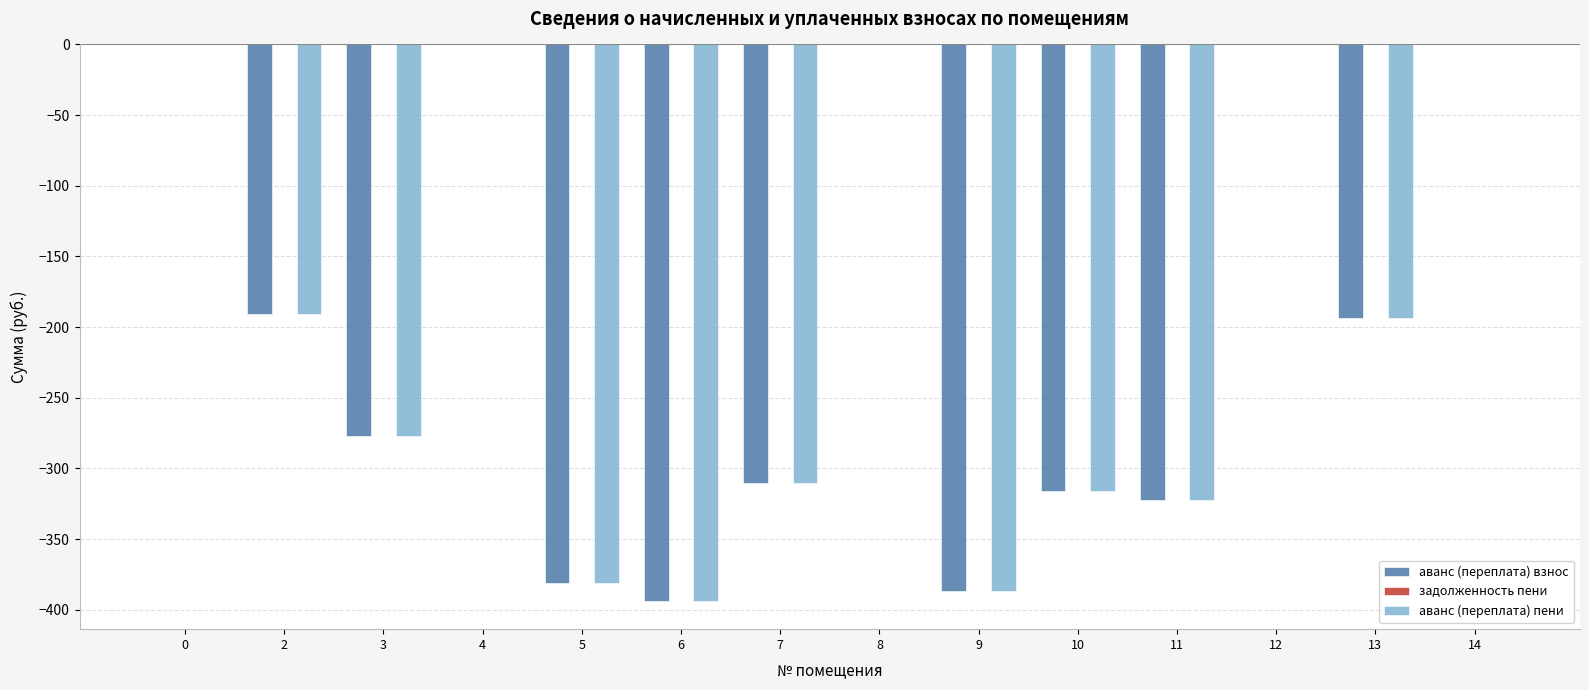

Is the value of аванс (переплата) пени at 0 greater than the value of аванс (переплата) взнос at 5?

Yes